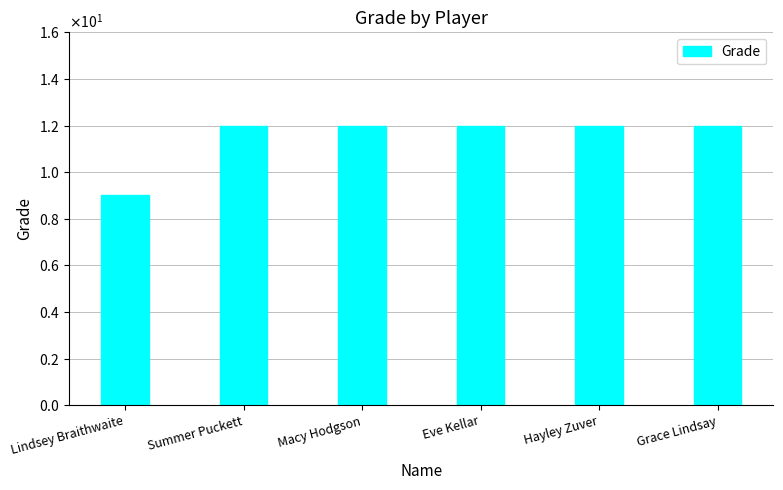

What is the approximate value at Hayley Zuver?

12